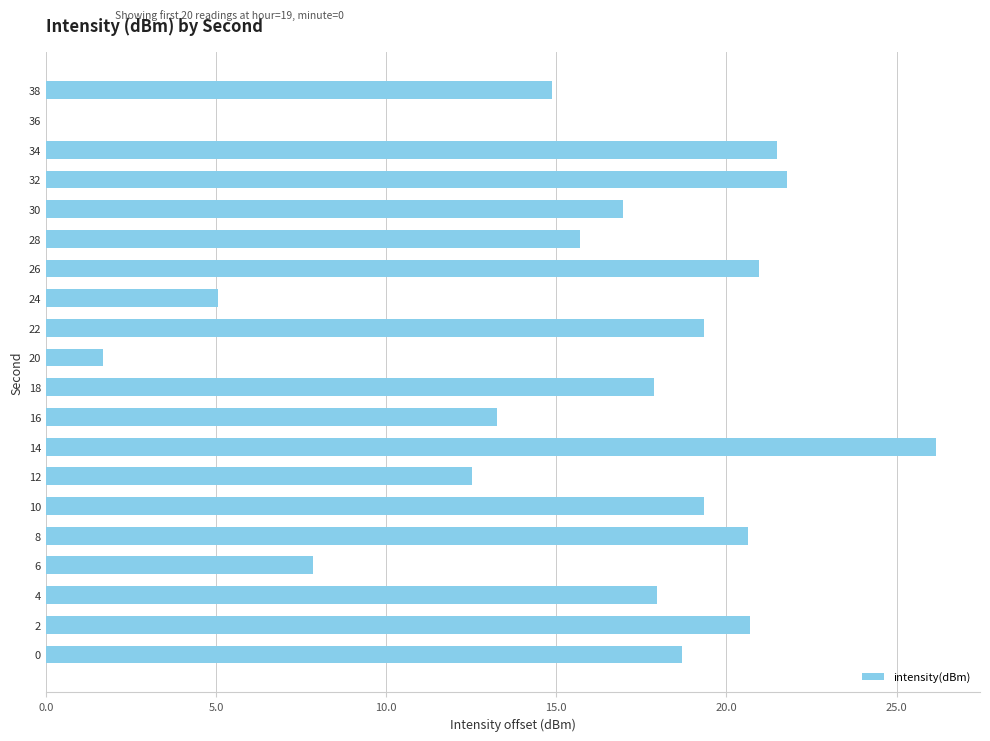

What is the sum of all values?

312.8